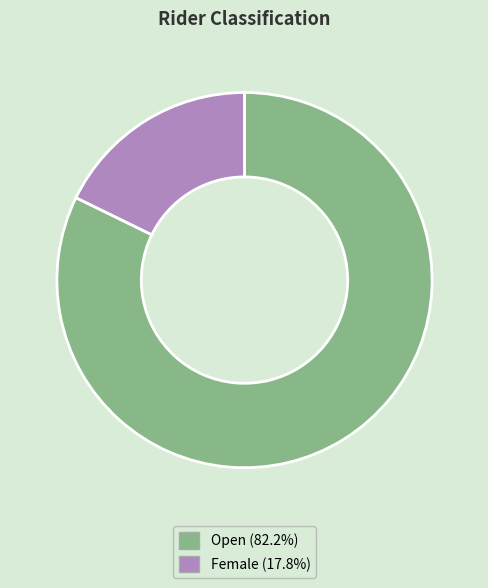

The Female slice represents 23% of the pie. True or false?

False